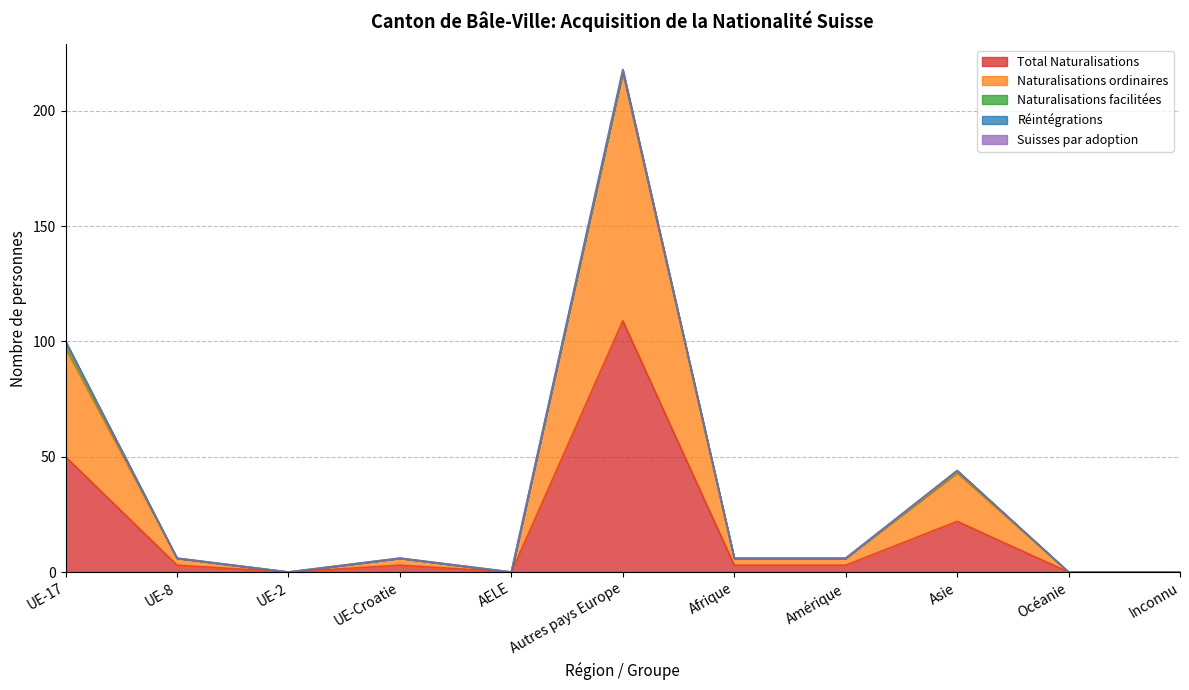

What position from the right is Amérique?

4